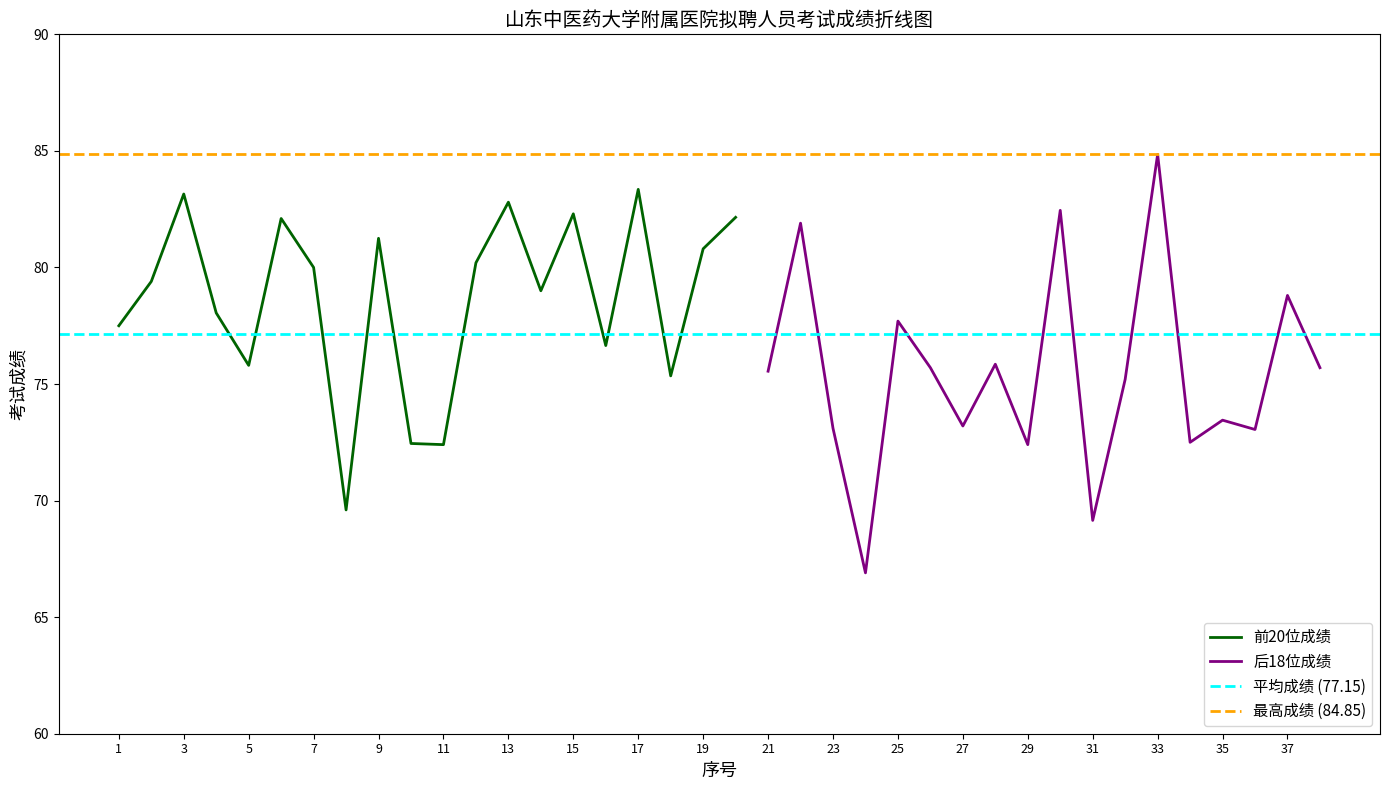

What is the difference between the maximum and minimum values?

13.8